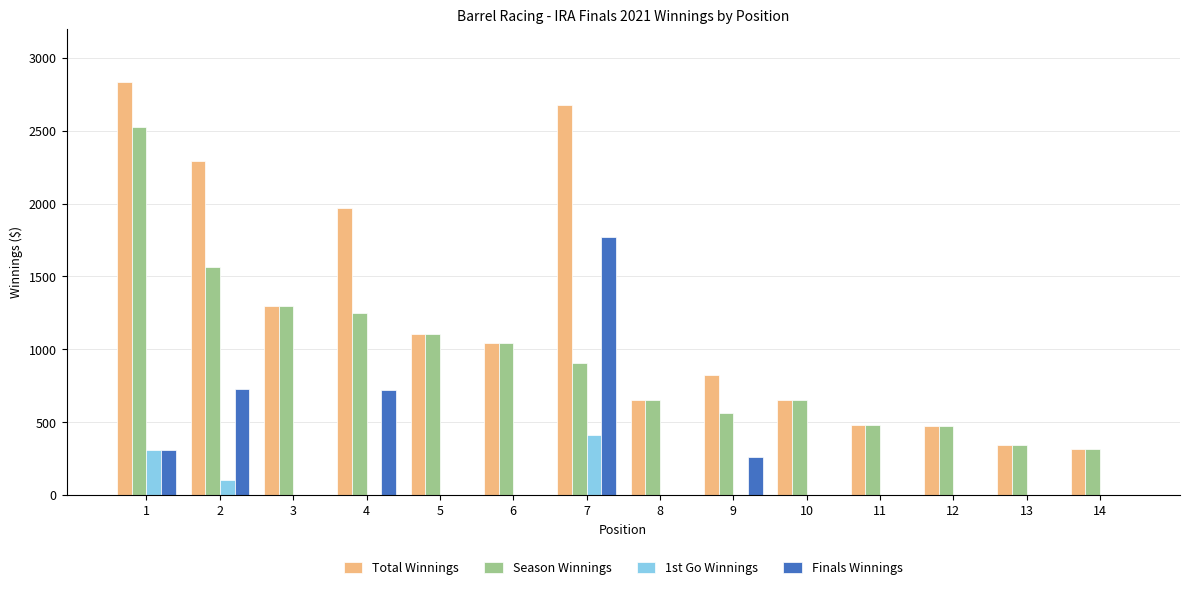

The value of 1st Go Winnings at 11 is 180.3. True or false?

False